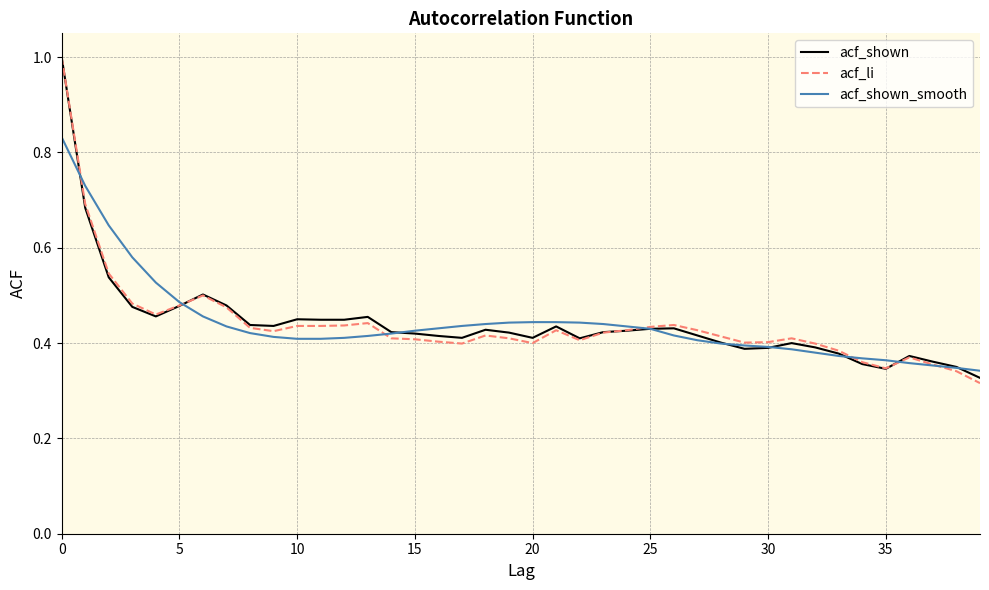

What is the highest value of the acf_li series?

1.0